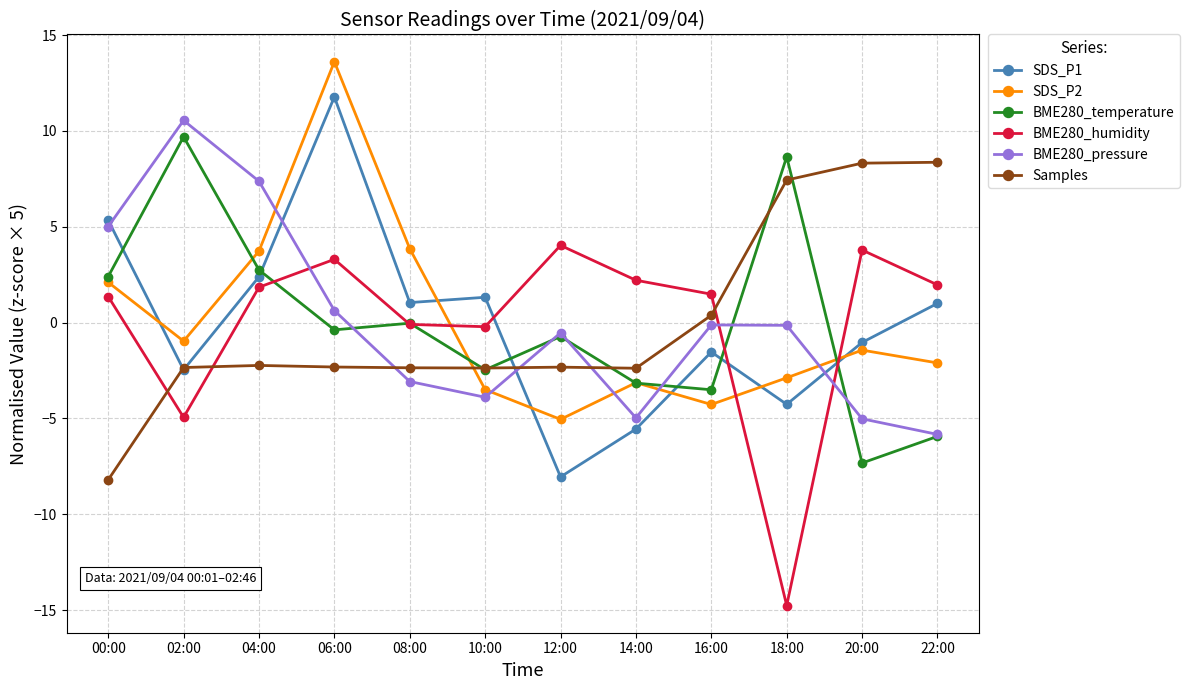

How many values in the Samples series exceed -2?

4